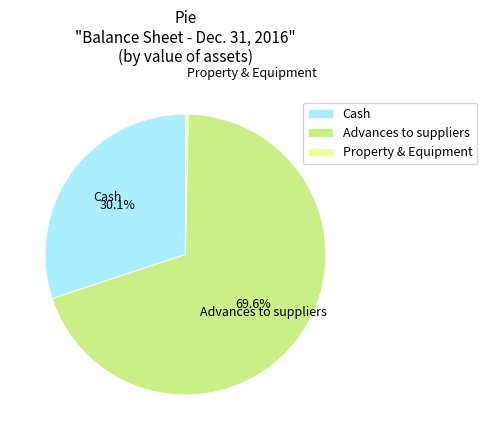

What percentage is the Cash slice, to the nearest percent?

30%